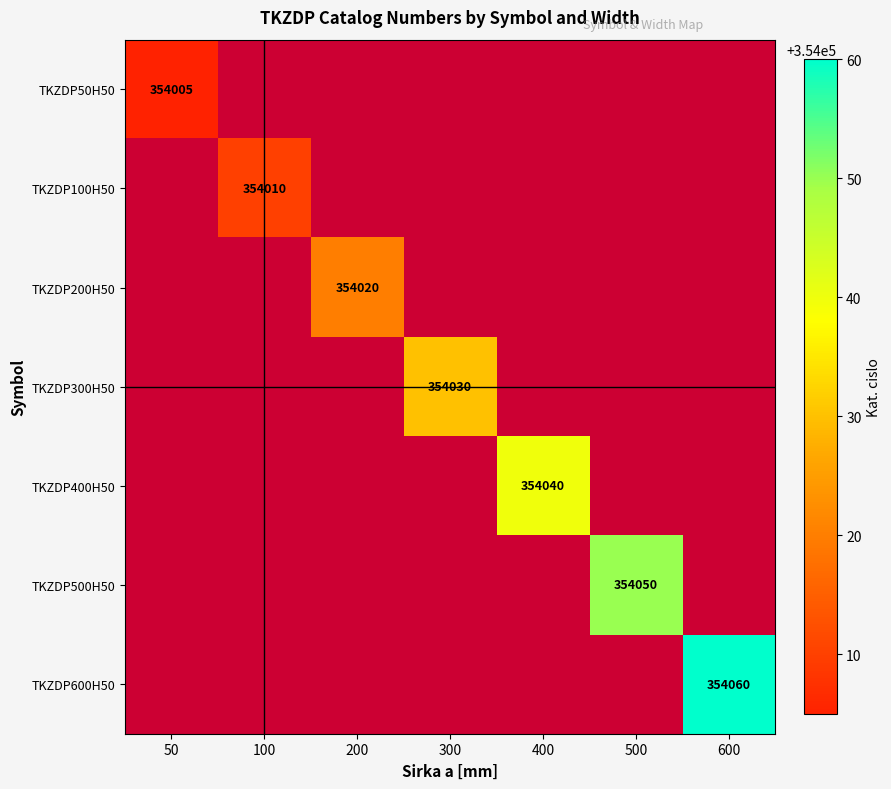

Is the value of TKZDP500H50 at 400 greater than the value of TKZDP100H50 at 100?

No